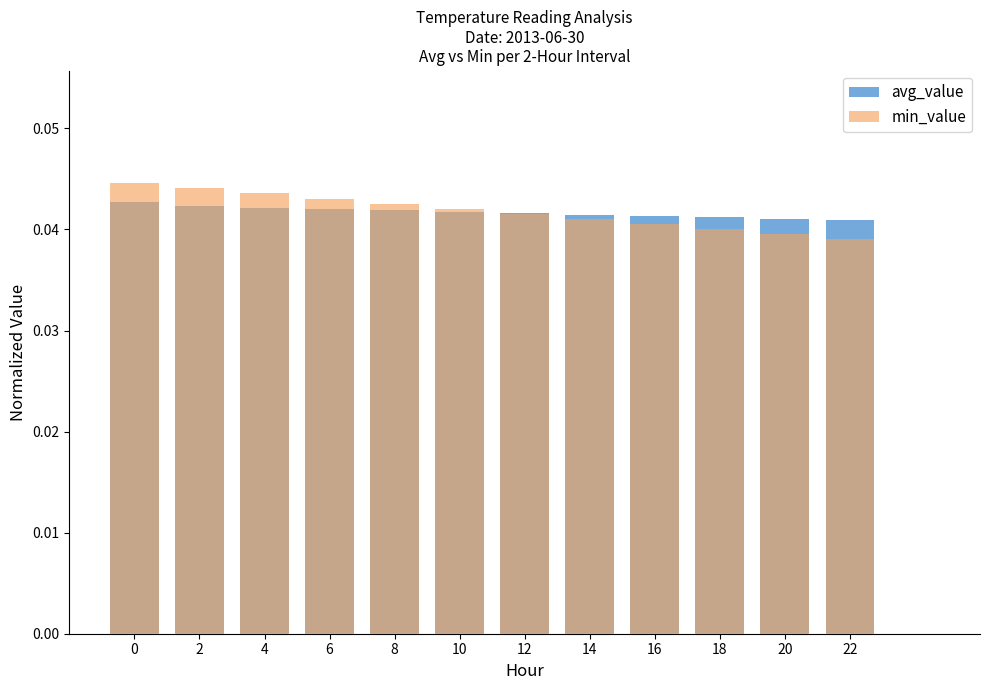

How many bars are there in total?

24